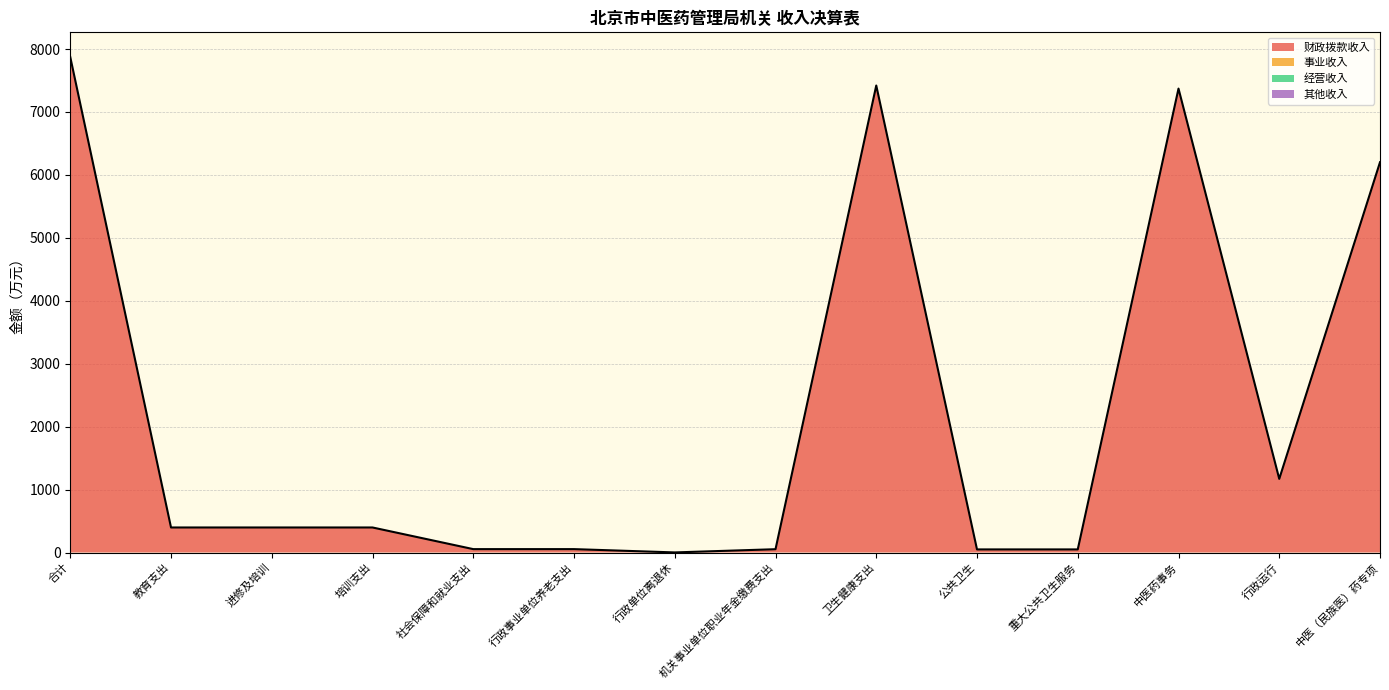

Which has a higher value, 中医（民族医）药专项 or 培训支出?

中医（民族医）药专项